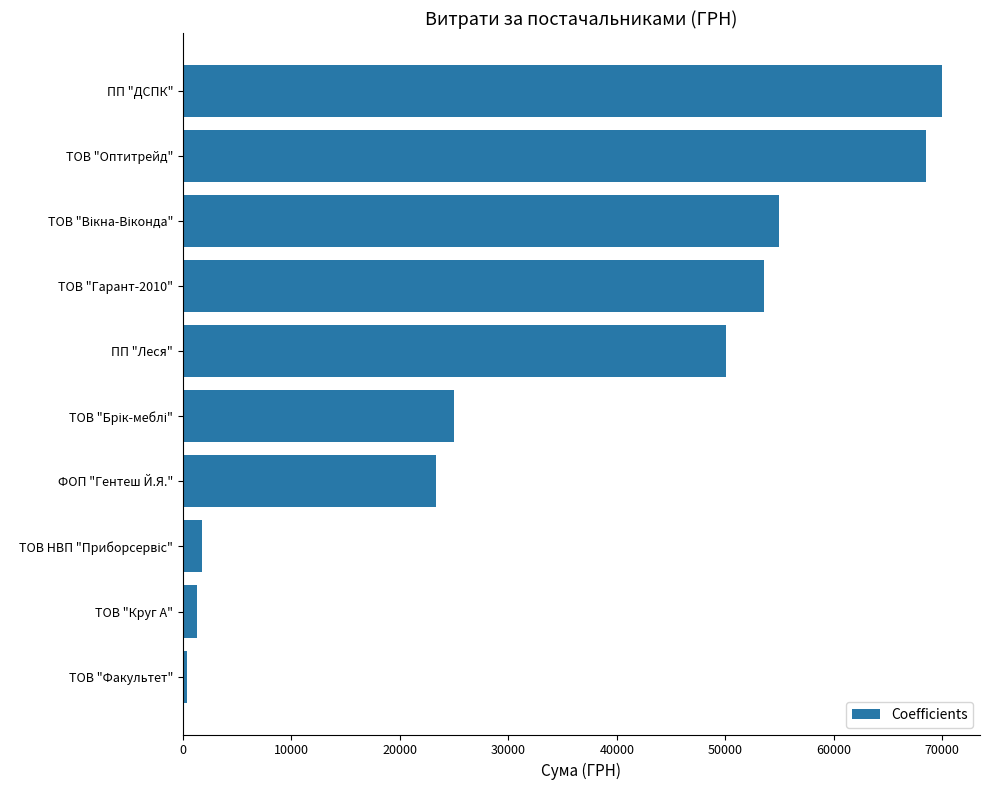

What is the greatest value displayed?

69984.0